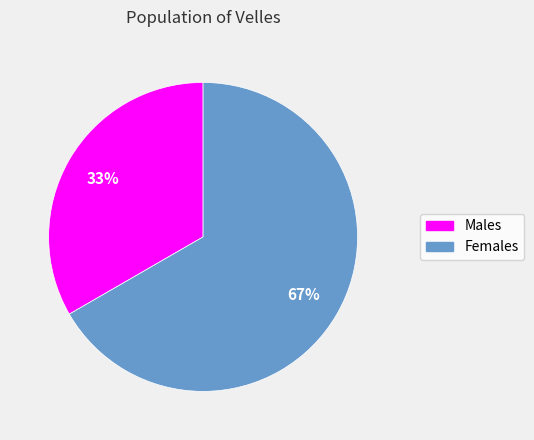

To the nearest percent, what is the average slice percentage?

50%